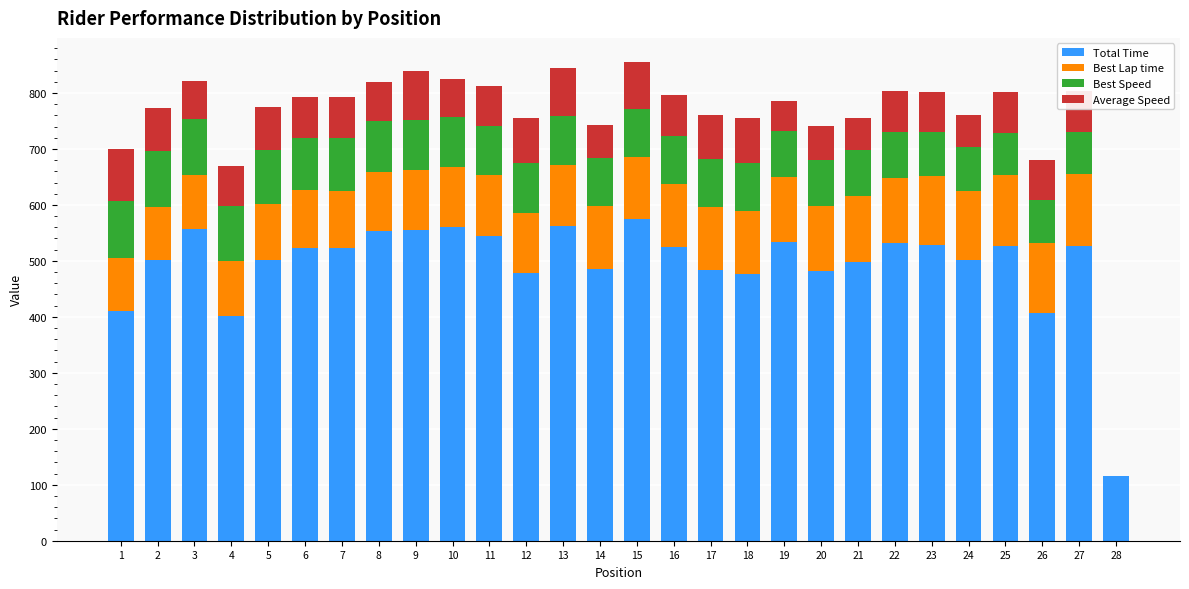

What are all the series names shown in the legend?

Total Time, Best Lap time, Best Speed, Average Speed